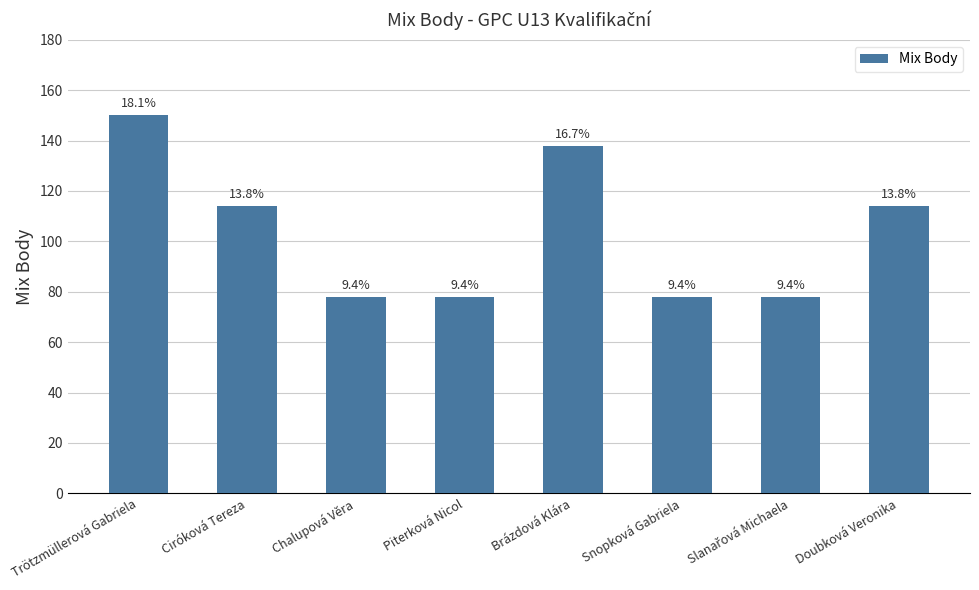

Does the chart contain any negative values?

No